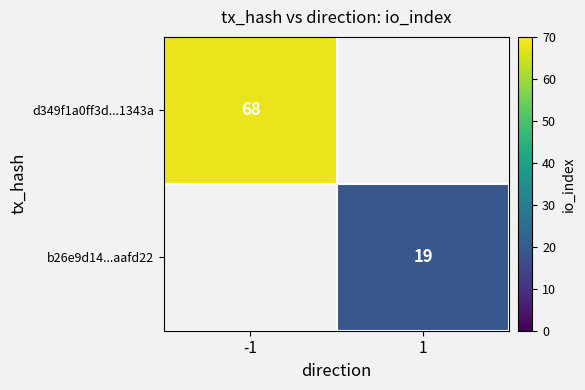

The d349f1a0ff3d...1343a series shows 119.4 at -1. True or false?

False